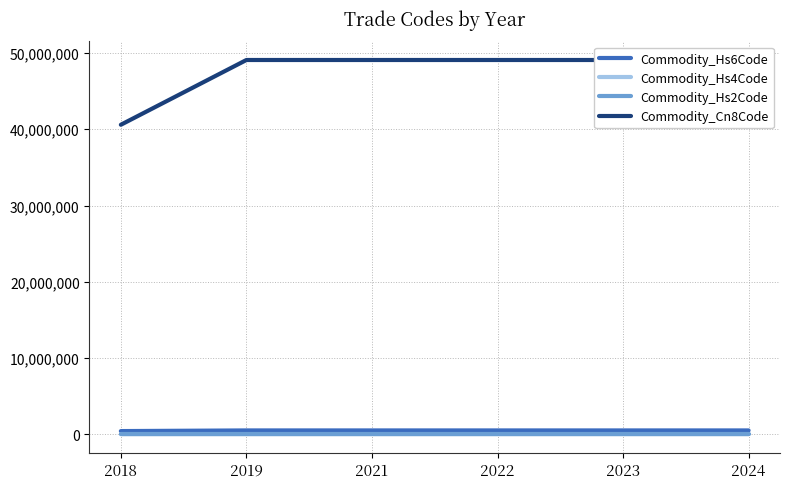

Between 2018 and 2024, which series saw the biggest shift?

Commodity_Cn8Code